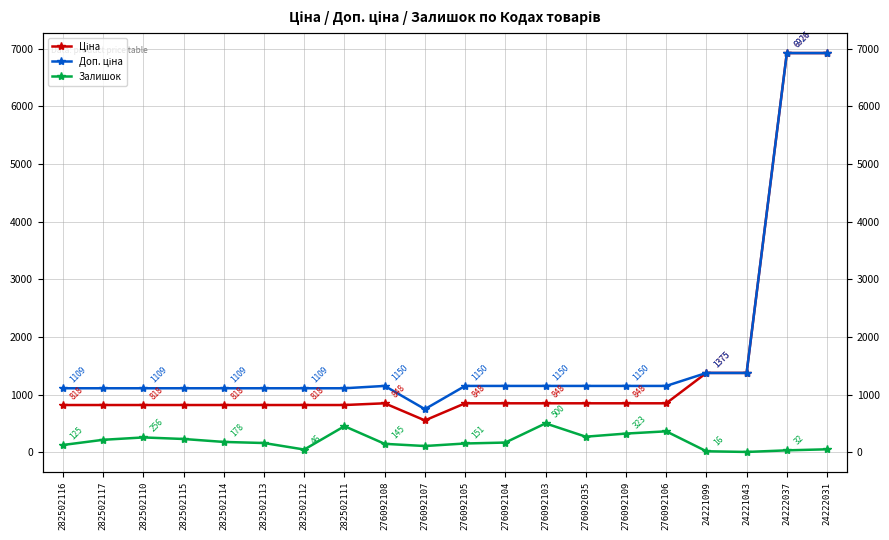

Is the value of Доп. ціна at 276092103 greater than the value of Ціна at 276092103?

Yes